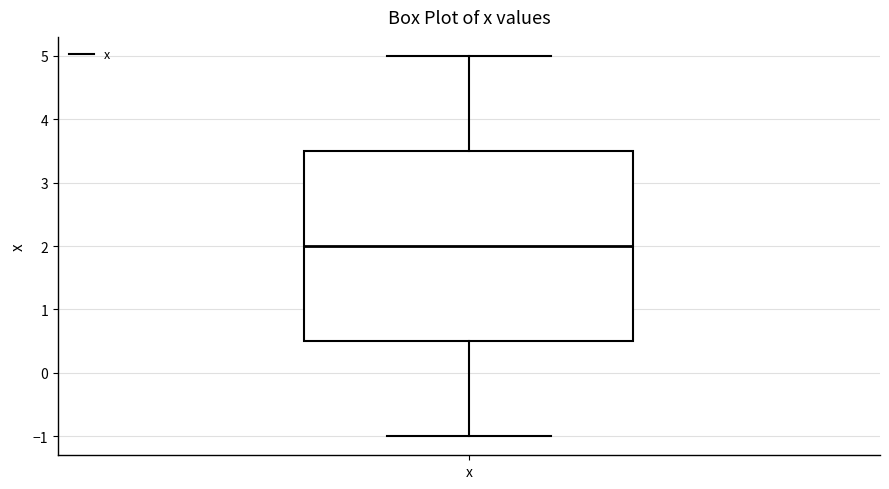

Read this box plot against the y-axis: the position of the median line, the range covered by the box, and the ends of both whiskers. The values are not printed on the chart, so give them approximately, as read against the axis.

median 2.0, box 0.5 to 3.5, whiskers -1.0 to 5.0